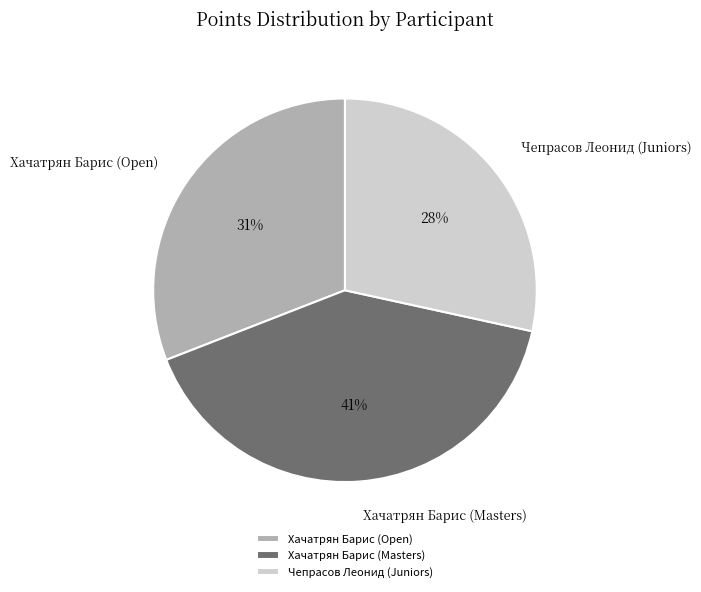

How many slices are in this pie chart?

3